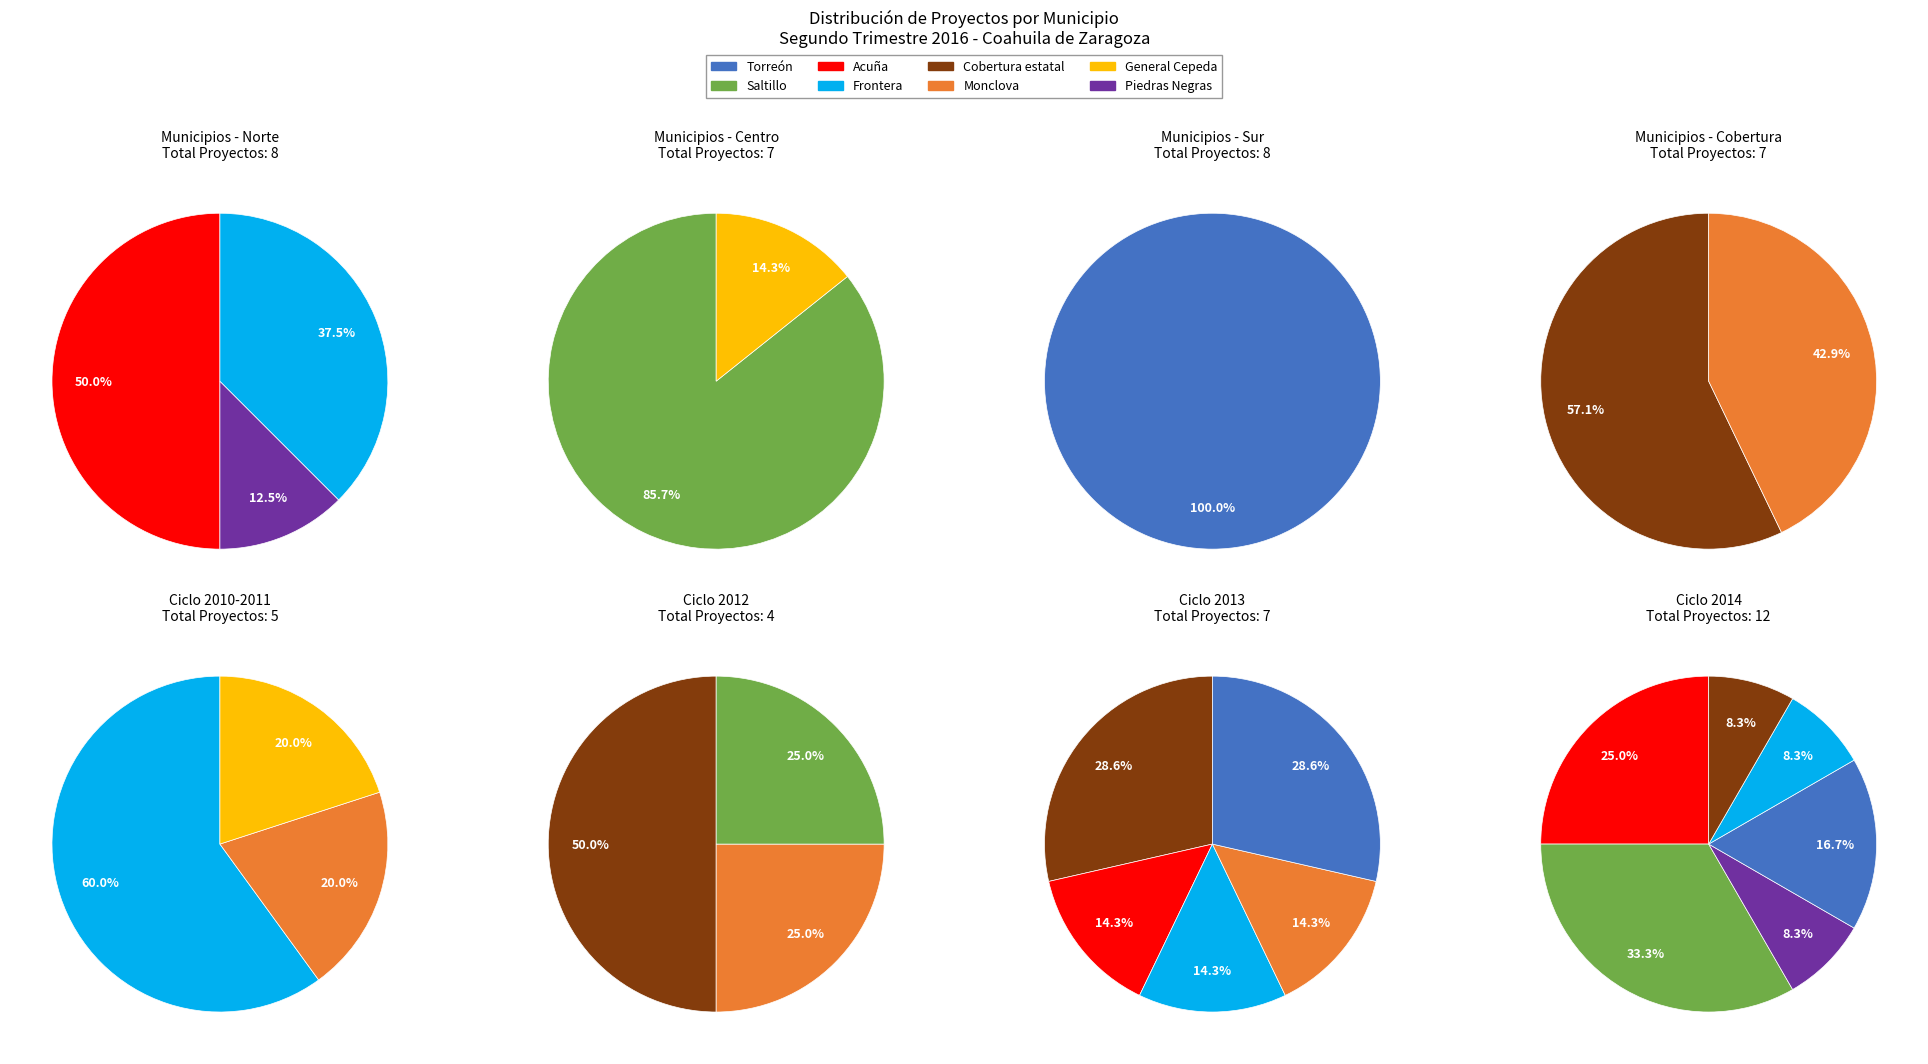

True or false: Monclova accounts for 20% of the total.

False